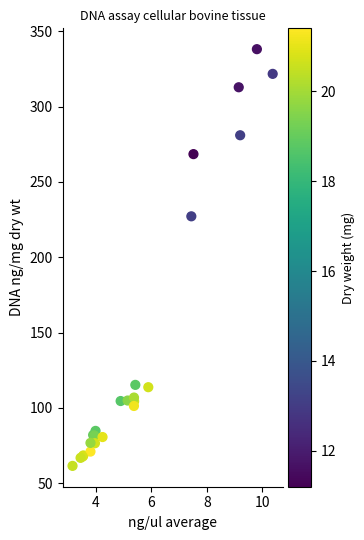

What Y value in the scatter plot is closest to 199?

227.2